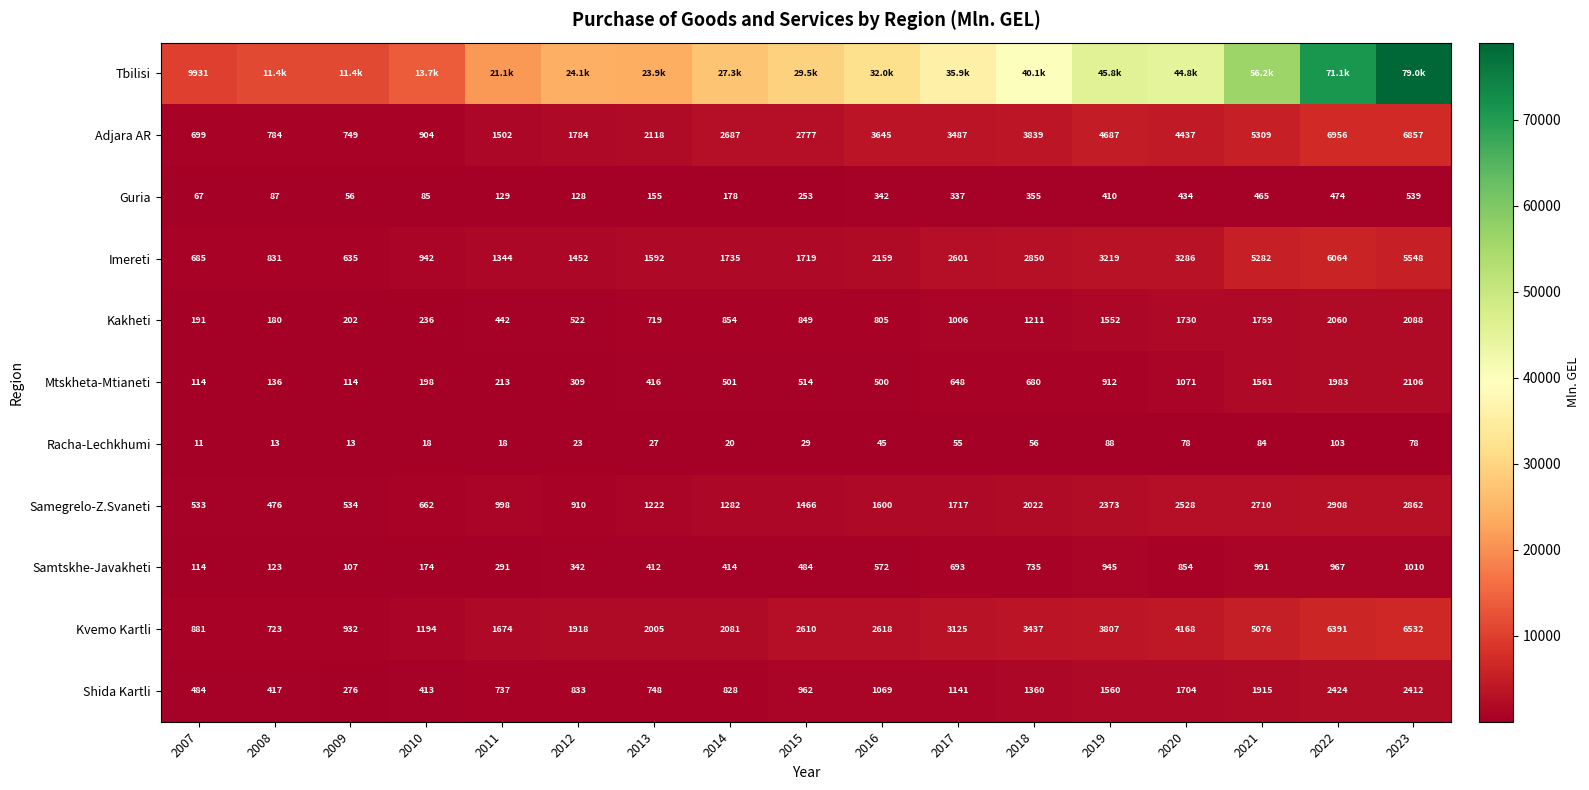

Which category has the lowest value in the Samegrelo-Z.Svaneti series?

2008